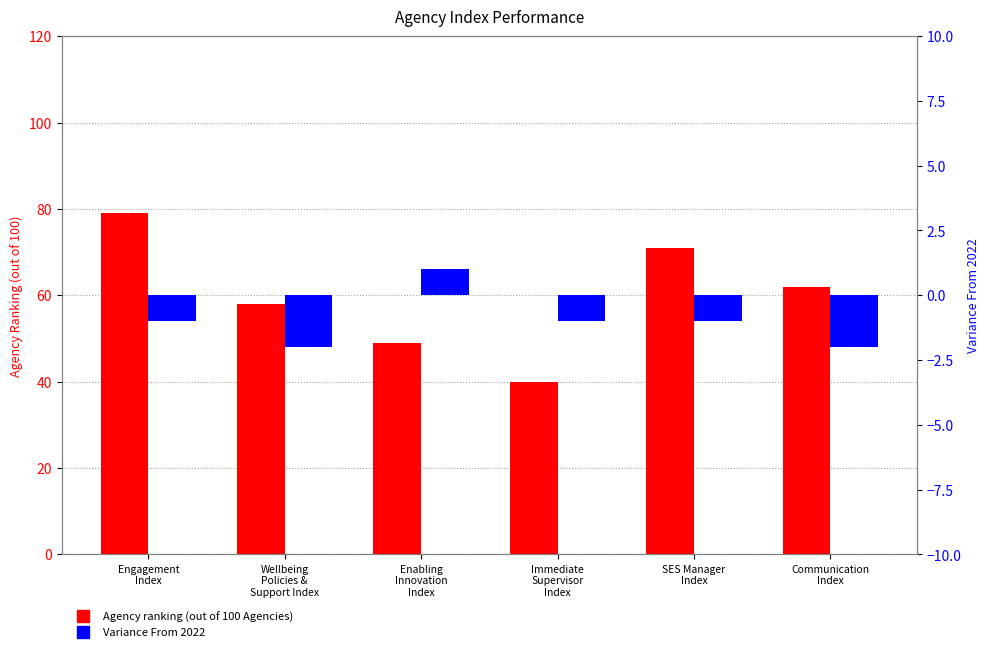

At which category is the sum across all series the highest?

Engagement
Index